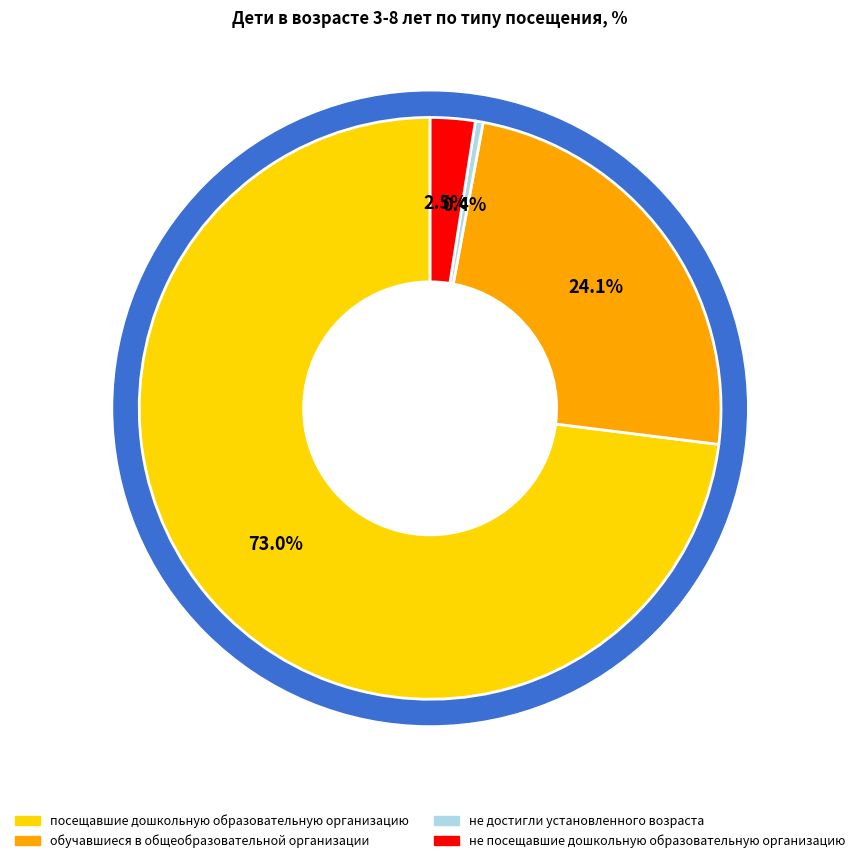

Which has a higher value, не достигли установленного возраста or обучавшиеся в общеобразовательной организации?

обучавшиеся в общеобразовательной организации